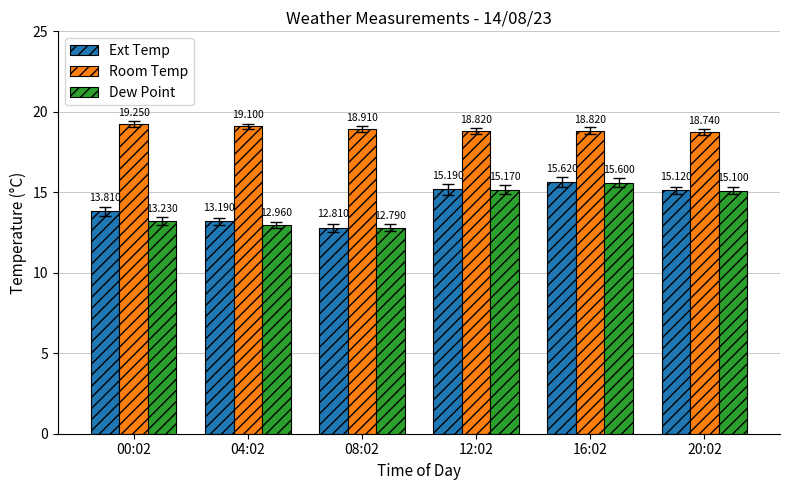

Is the value of Ext Temp at 20:02 greater than the value of Room Temp at 16:02?

No